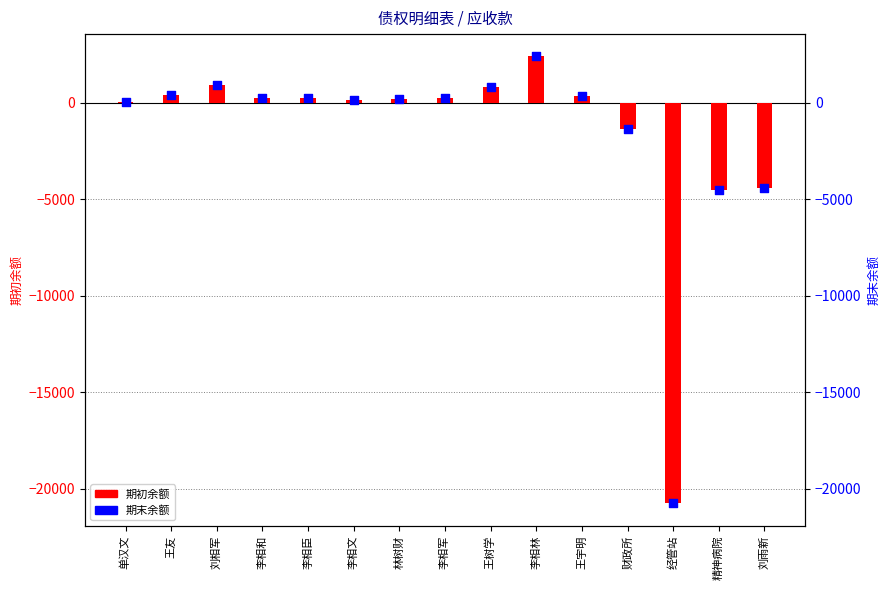

Which series reaches the minimum Y coordinate?

期初余额